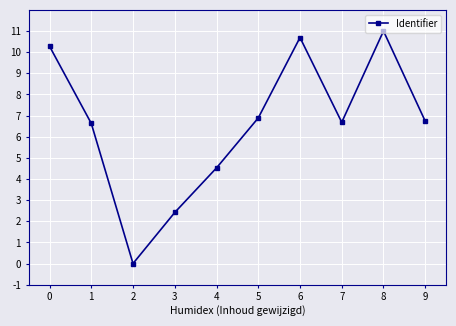

What is the difference between the second highest and second lowest values?

8.3